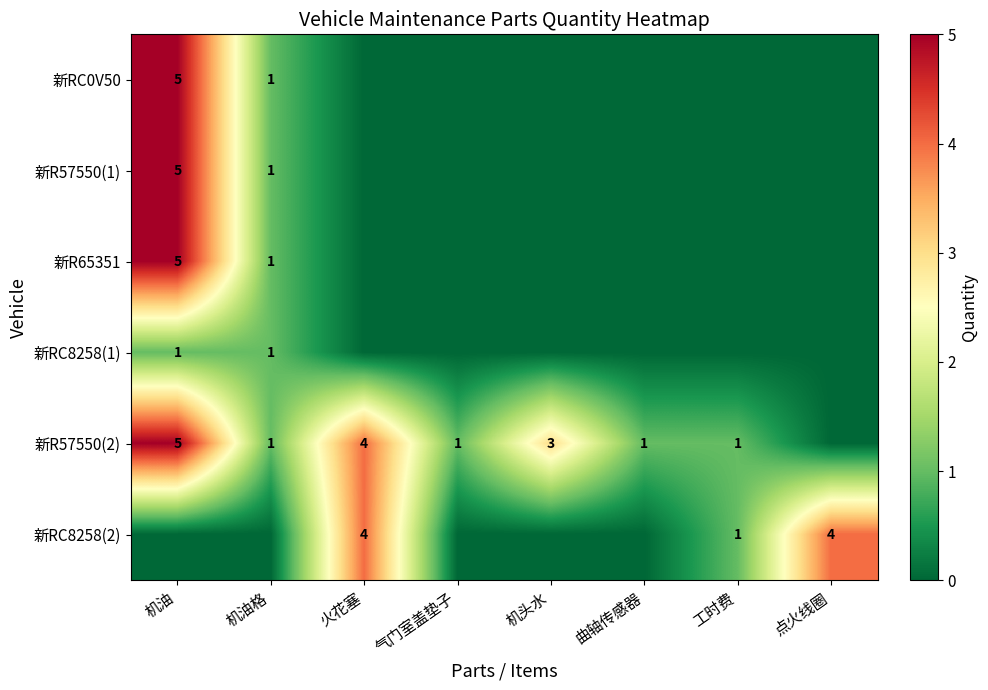

What is the difference between the highest and lowest values at 机油格?

1